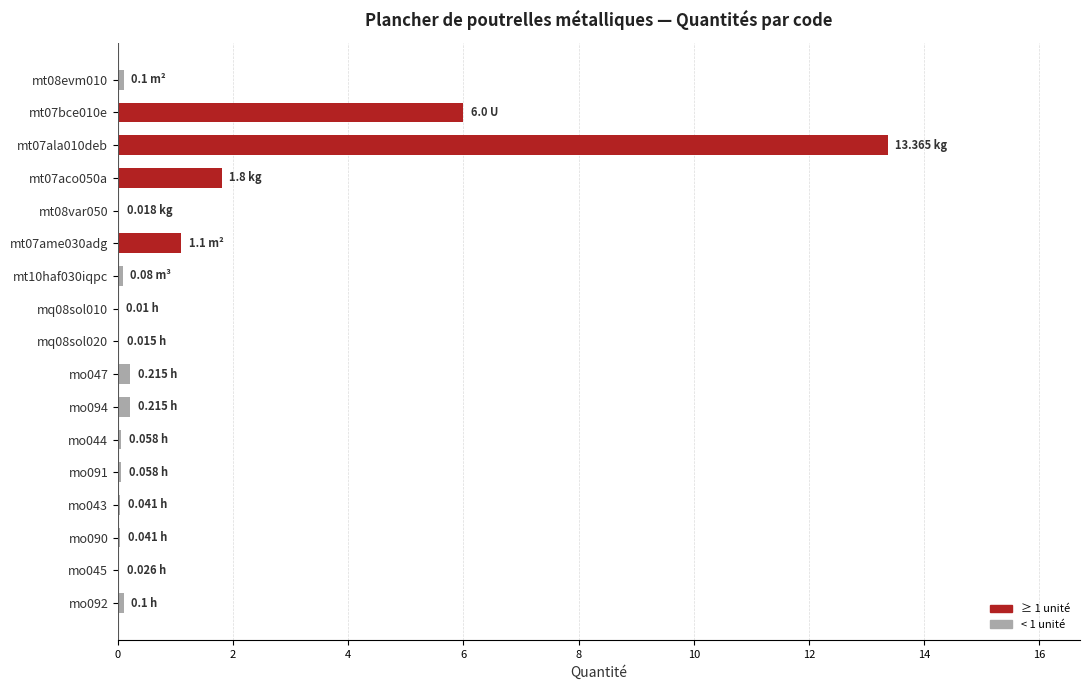

What is the sum of all values?

23.2